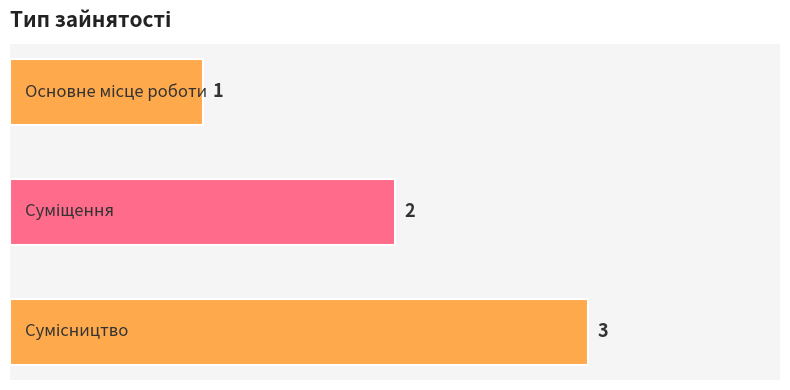

Does the chart contain any negative values?

No